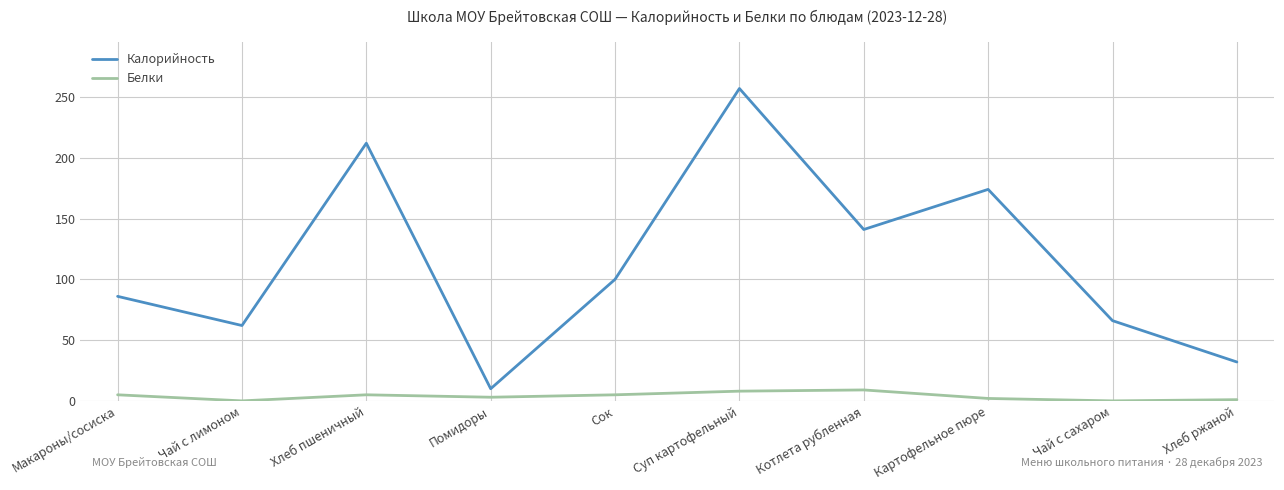

True or false: Калорийность and Белки cross at least once.

False